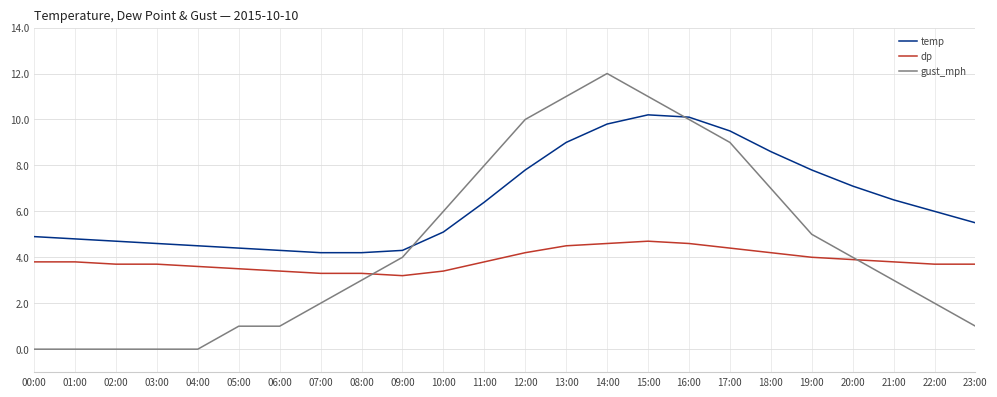

What is the total value across all series at 14:00?

26.4